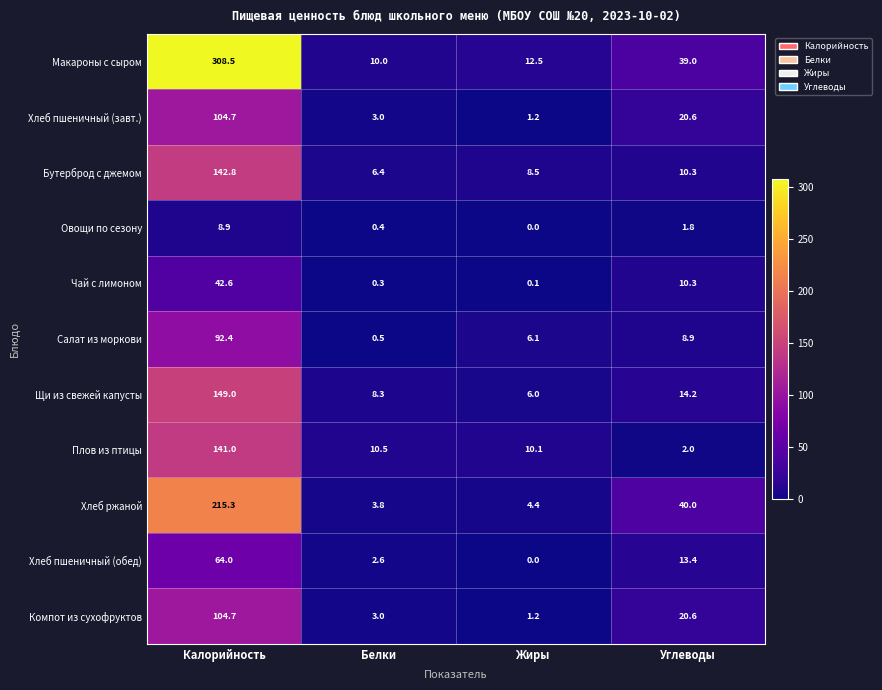

Count the number of categories in the chart.

4